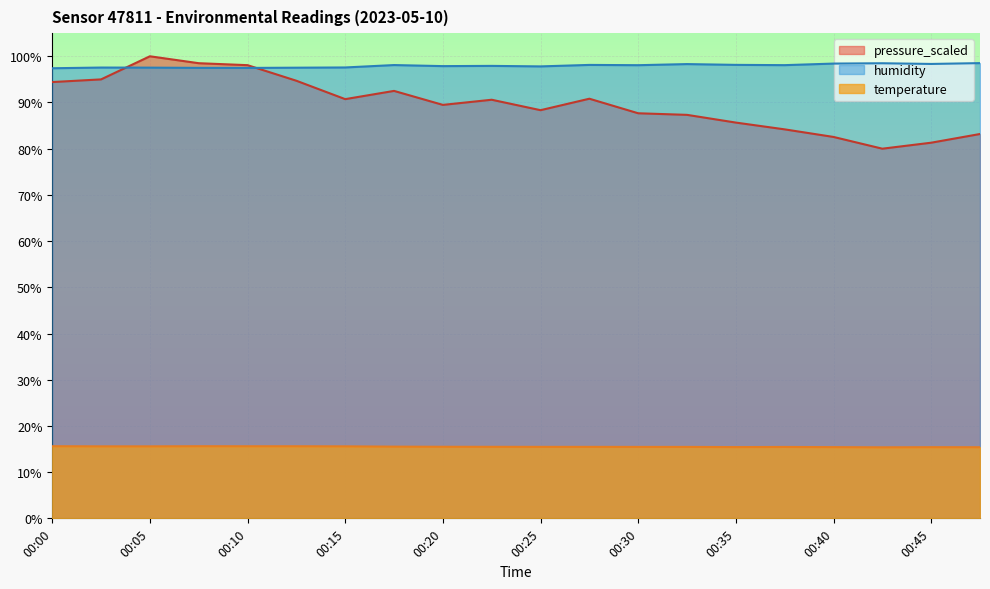

Reading right to left, transcribe all the data shown in this chart.

temperature: 00:48=15.4	00:45=15.4	00:43=15.4	00:40=15.4	00:38=15.4	00:35=15.4	00:33=15.5	00:30=15.5	00:28=15.5	00:25=15.5	00:23=15.5	00:20=15.5	00:18=15.5	00:15=15.6	00:13=15.6	00:10=15.6	00:08=15.6	00:05=15.6	00:03=15.6	00:00=15.6
humidity: 00:48=98.5	00:45=98.3	00:43=98.5	00:40=98.4	00:38=98.1	00:35=98.1	00:33=98.3	00:30=98.1	00:28=98.1	00:25=97.8	00:23=97.9	00:20=97.9	00:18=98.1	00:15=97.6	00:13=97.5	00:10=97.5	00:08=97.5	00:05=97.5	00:03=97.6	00:00=97.4
pressure_scaled: 00:48=83.2	00:45=81.3	00:43=80.0	00:40=82.5	00:38=84.2	00:35=85.7	00:33=87.3	00:30=87.7	00:28=90.8	00:25=88.3	00:23=90.6	00:20=89.5	00:18=92.5	00:15=90.7	00:13=94.7	00:10=98.1	00:08=98.5	00:05=100.0	00:03=95.0	00:00=94.4